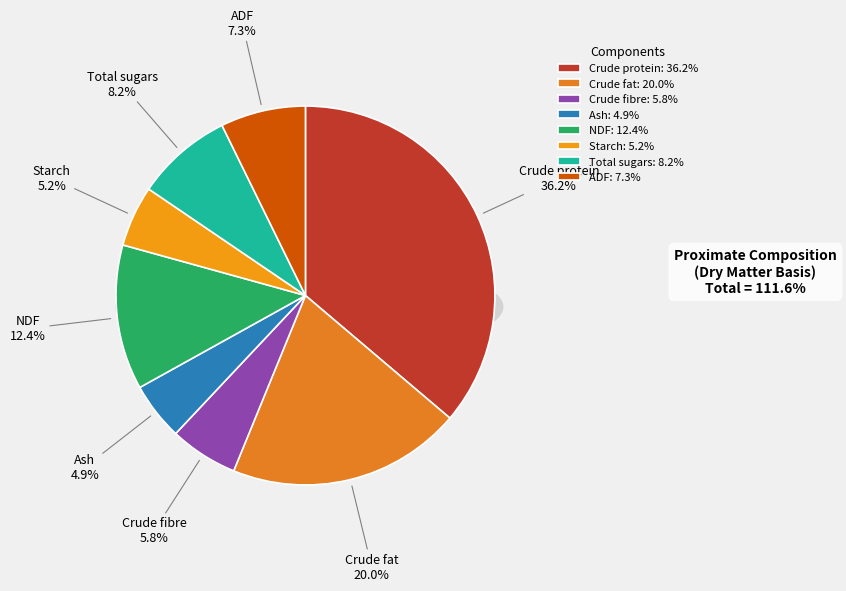

To the nearest percent, what portion does Crude protein represent?

36%